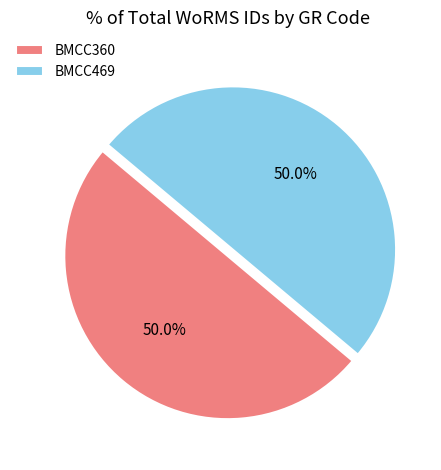

What percentage is NOT represented by BMCC469?

50.0%